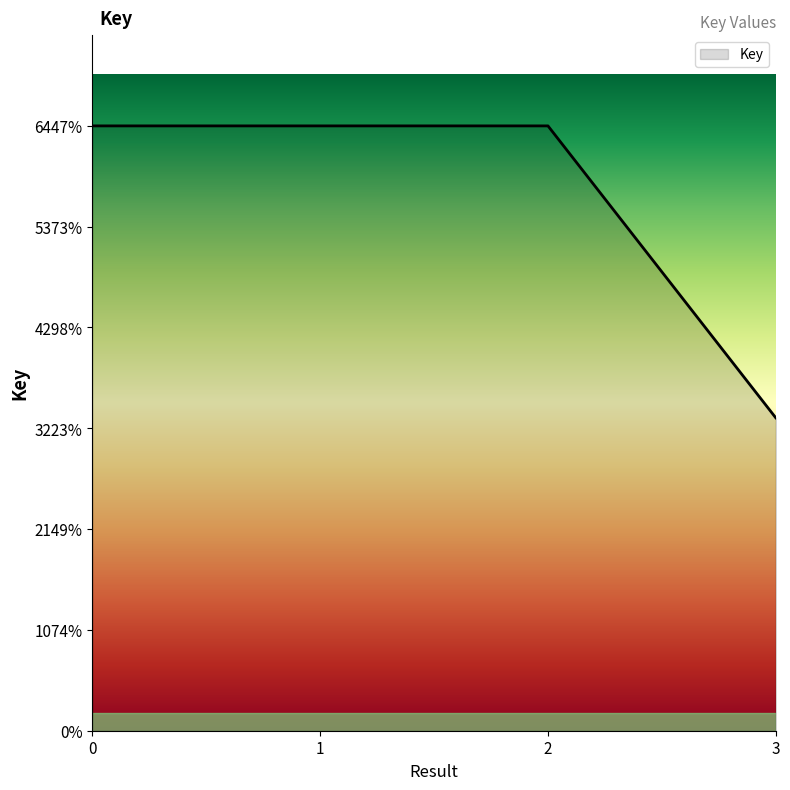

Reading left to right, list all the values displayed in this chart.

64479023	64479023	64479023	33360092